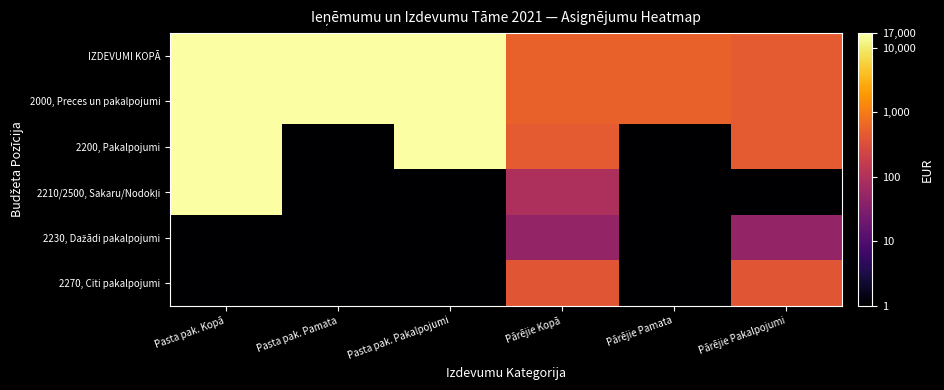

What is the minimum value shown in the chart?

0.1